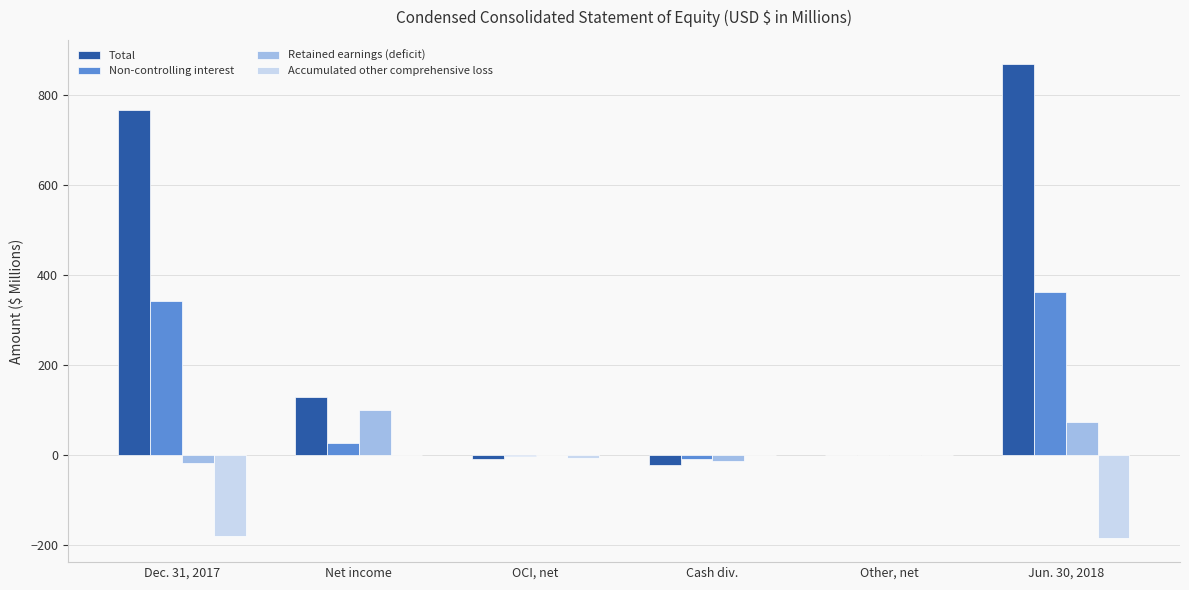

What is the greatest value displayed?

870.4